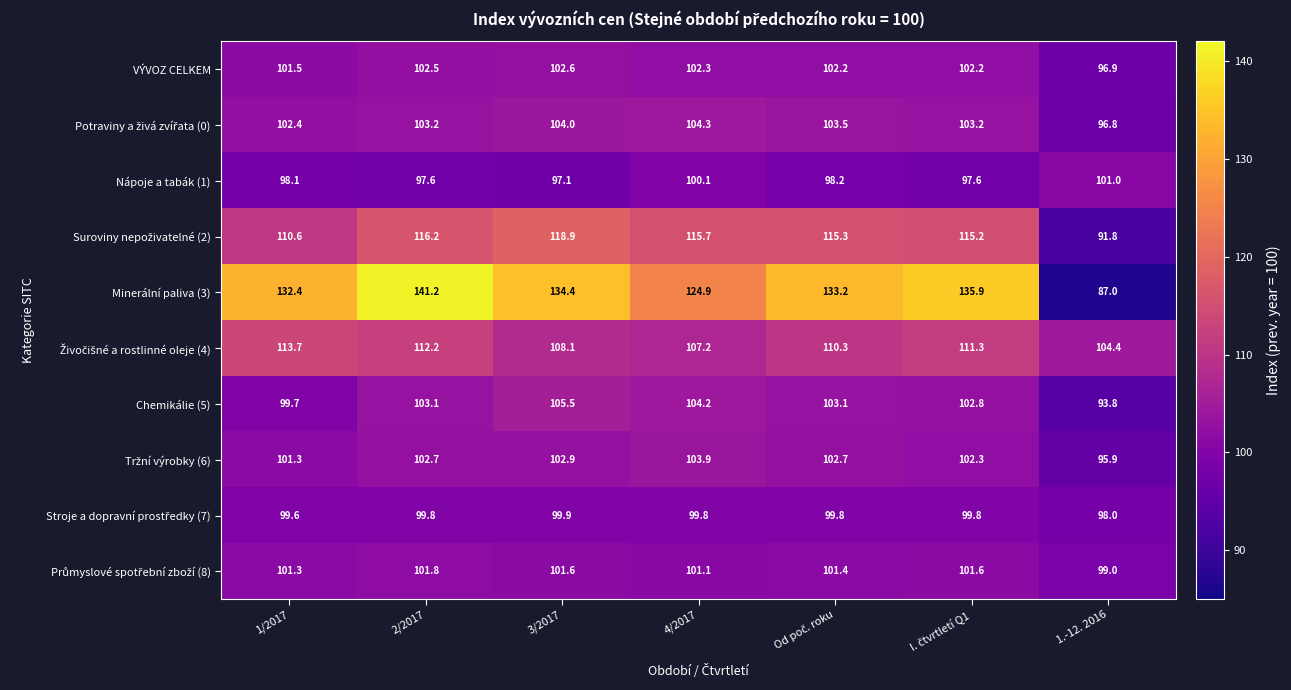

How many values in the Minerální paliva (3) series exceed 133?

4